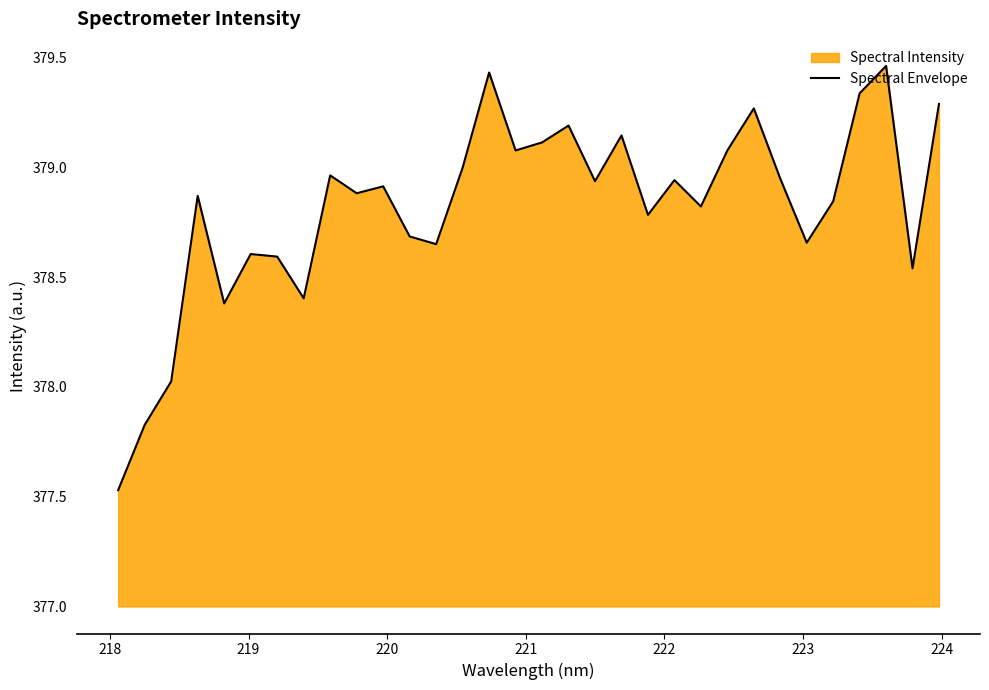

Reading left to right, what are all the values shown in this chart?

377.5	377.8	378.0	378.9	378.4	378.6	378.6	378.4	379.0	378.9	378.9	378.7	378.6	379.0	379.4	379.1	379.1	379.2	378.9	379.1	378.8	378.9	378.8	379.1	379.3	378.9	378.7	378.8	379.3	379.5	378.5	379.3